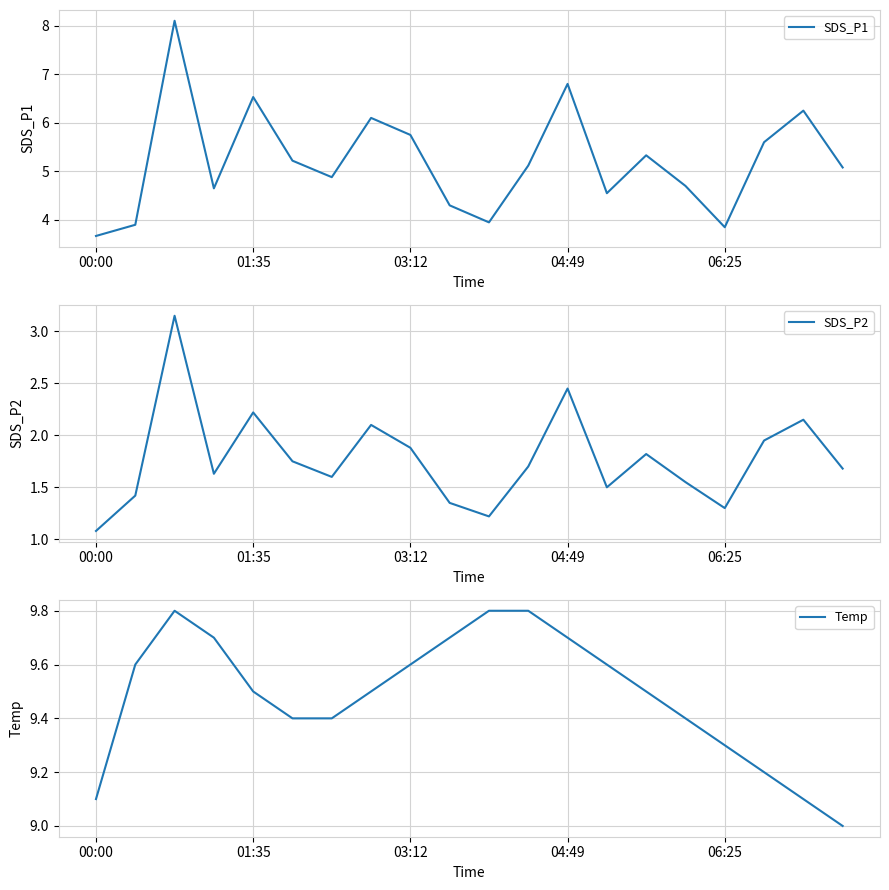

The value of SDS_P1 at 04:49 is 3.9. True or false?

False